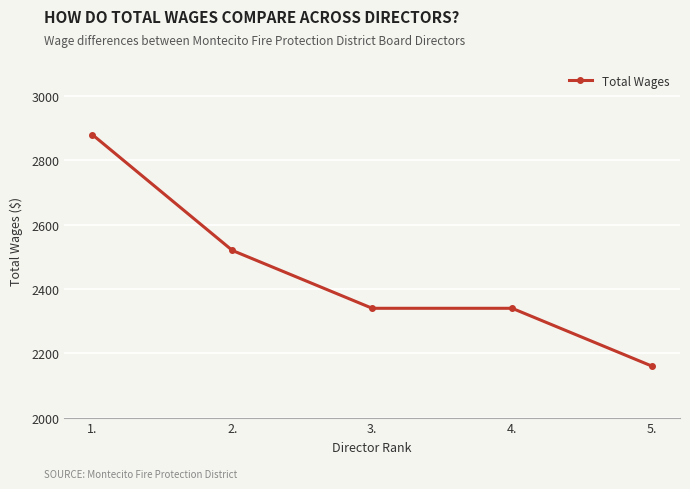

What is the average value?

2448